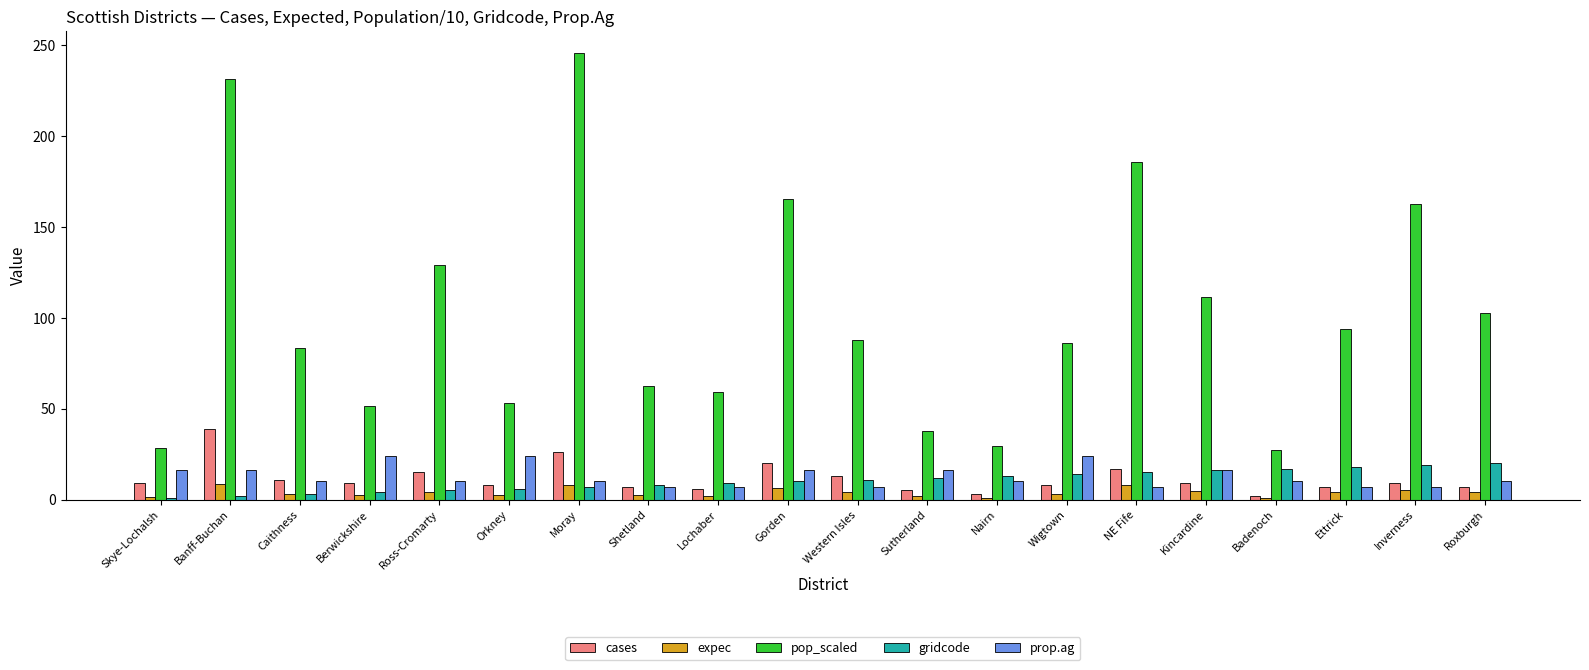

Which series has the largest range (max minus min)?

pop_scaled